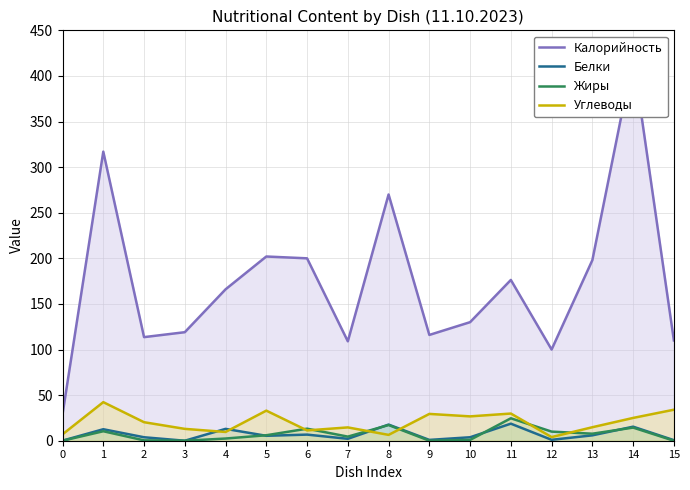

What is the value of the Калорийность point at the 7th from the left?

200.0